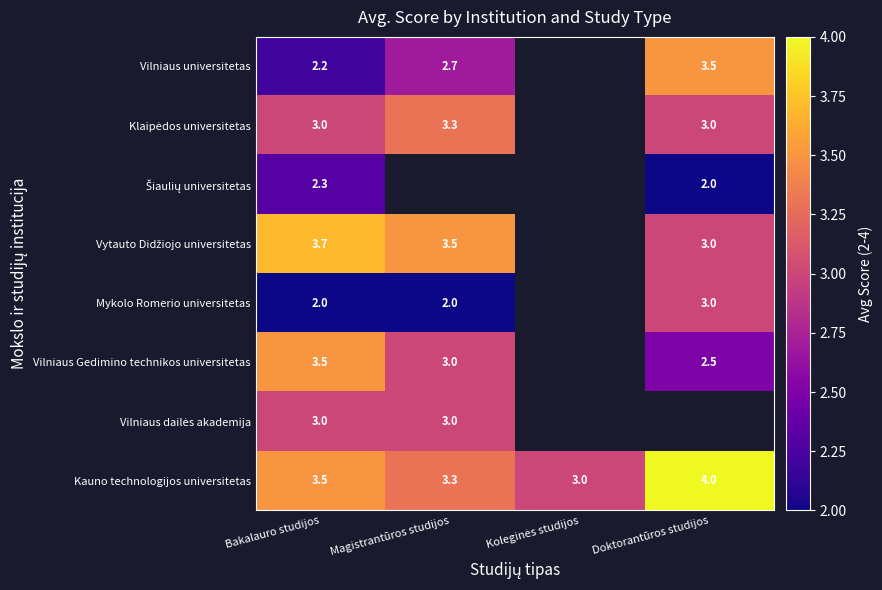

What is the highest value of the Kauno technologijos universitetas series?

4.0